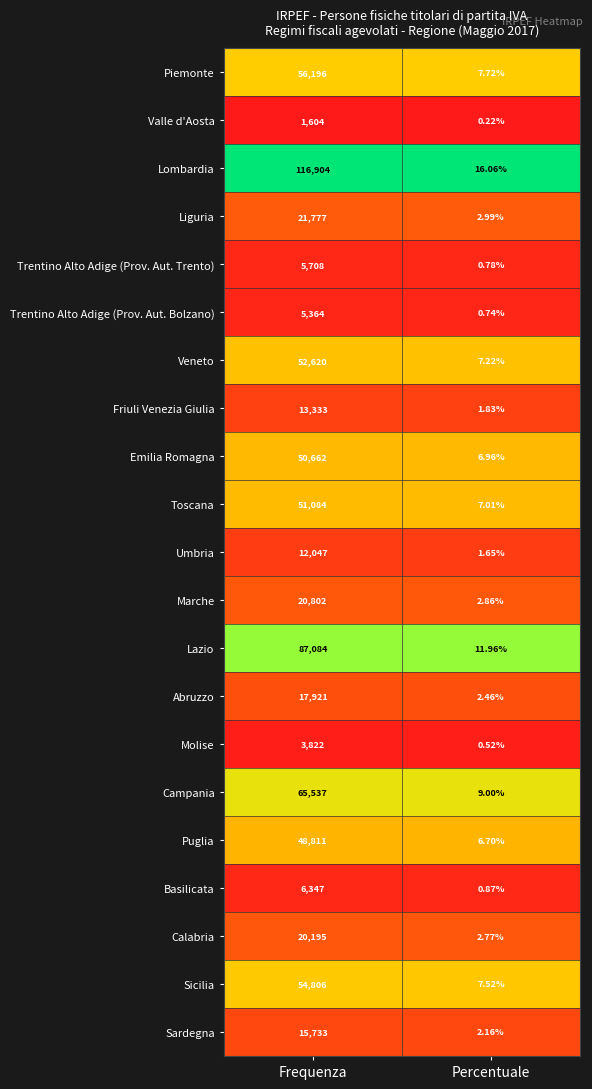

Rank the series at Percentuale from highest to lowest value.

Lombardia, Lazio, Campania, Piemonte, Sicilia, Veneto, Toscana, Emilia Romagna, Puglia, Liguria, Marche, Calabria, Abruzzo, Sardegna, Friuli Venezia Giulia, Umbria, Basilicata, Trentino Alto Adige (Prov. Aut. Trento), Trentino Alto Adige (Prov. Aut. Bolzano), Molise, Valle d'Aosta